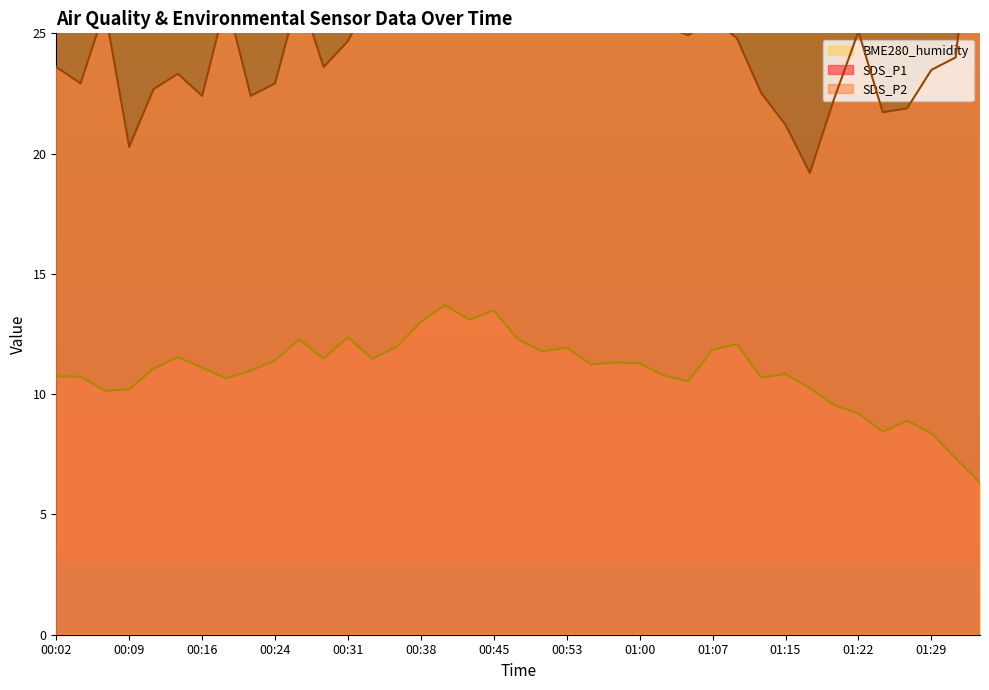

Reading left to right, transcribe all the data shown in this chart.

SDS_P1: 00:02=38.1	00:04=32.1	00:07=46.1	00:09=28.3	00:11=40.1	00:14=40.7	00:16=33.7	00:19=38.0	00:21=45.5	00:24=32.3	00:26=35.5	00:28=37.3	00:31=36.9	00:33=41.7	00:36=47.1	00:38=42.4	00:41=41.5	00:43=44.9	00:45=40.1	00:48=46.5	00:50=49.2	00:53=41.5	00:55=60.4	00:58=50.7	01:00=40.3	01:03=43.5	01:05=46.5	01:07=40.5	01:10=28.7	01:12=36.8	01:15=27.7	01:17=38.8	01:20=33.1	01:22=46.7	01:24=40.4	01:27=45.9	01:29=47.3	01:32=31.5	01:34=50.8
SDS_P2: 00:02=23.6	00:04=22.9	00:07=26.0	00:09=20.3	00:11=22.7	00:14=23.3	00:16=22.4	00:19=26.4	00:21=22.4	00:24=22.9	00:26=26.7	00:28=23.6	00:31=24.7	00:33=26.7	00:36=27.1	00:38=25.6	00:41=25.7	00:43=26.7	00:45=27.3	00:48=26.8	00:50=28.6	00:53=26.1	00:55=33.3	00:58=32.3	01:00=26.4	01:03=25.3	01:05=24.9	01:07=25.6	01:10=24.8	01:12=22.5	01:15=21.2	01:17=19.2	01:20=22.3	01:22=25.1	01:24=21.7	01:27=21.9	01:29=23.5	01:32=24.0	01:34=32.9
BME280_humidity: 00:02=10.7	00:04=10.7	00:07=10.1	00:09=10.2	00:11=11.1	00:14=11.5	00:16=11.1	00:19=10.7	00:21=11.0	00:24=11.4	00:26=12.3	00:28=11.5	00:31=12.4	00:33=11.5	00:36=12.0	00:38=13.0	00:41=13.7	00:43=13.1	00:45=13.5	00:48=12.3	00:50=11.8	00:53=11.9	00:55=11.2	00:58=11.3	01:00=11.3	01:03=10.8	01:05=10.5	01:07=11.8	01:10=12.1	01:12=10.7	01:15=10.8	01:17=10.2	01:20=9.5	01:22=9.2	01:24=8.4	01:27=8.9	01:29=8.4	01:32=7.3	01:34=6.3